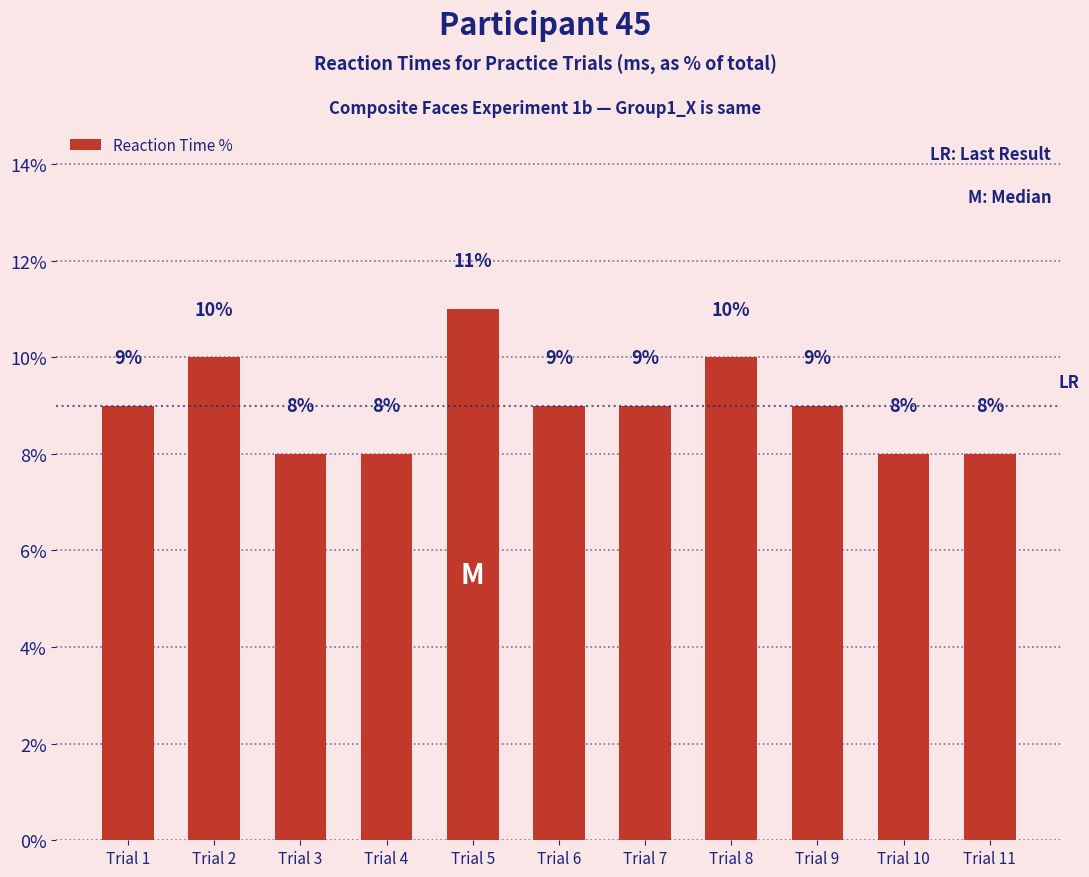

Between Trial 5 and Trial 11, which is larger?

Trial 5